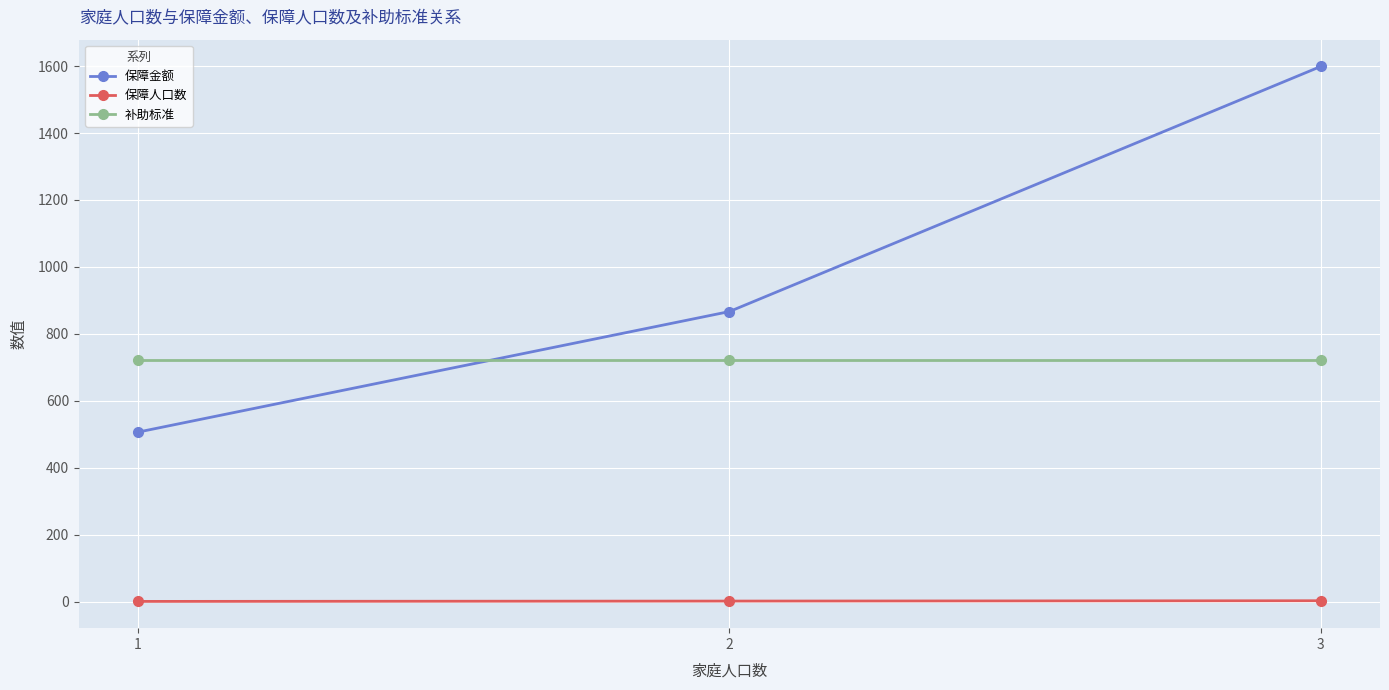

What is the difference between the maximum and minimum values in the 保障金额 series?

1092.3